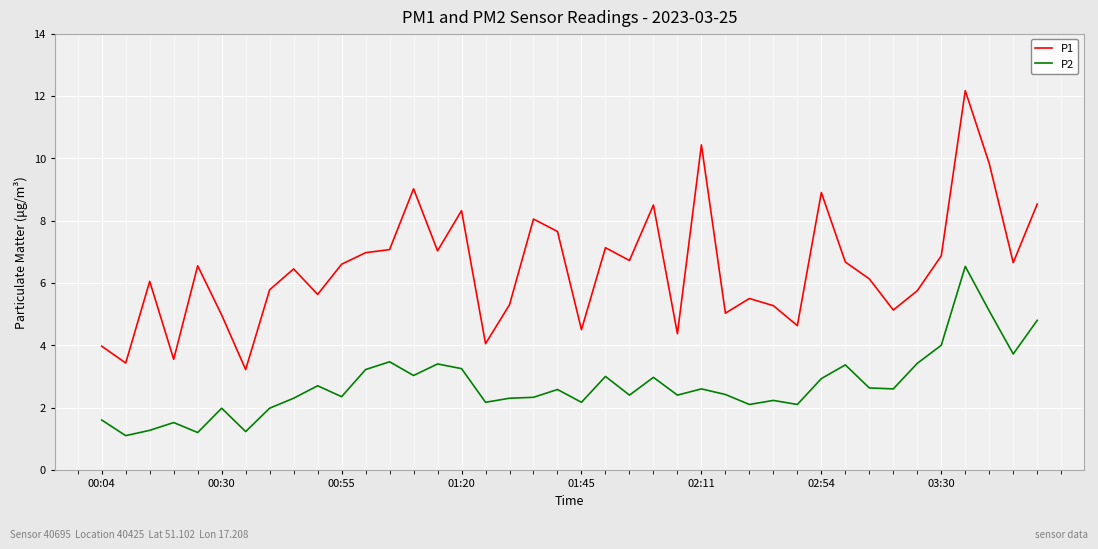

What is the difference between the second highest and second lowest values in the P2 series?

3.9